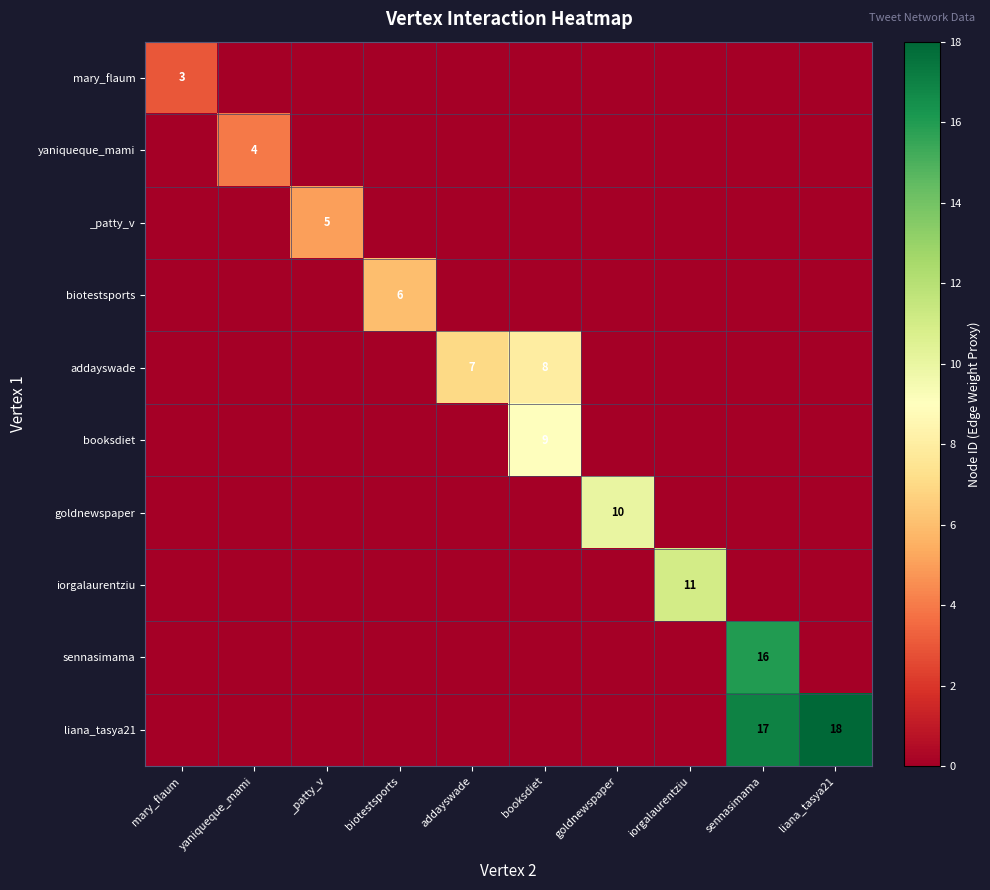

The value of liana_tasya21 at sennasimama is 17. True or false?

True